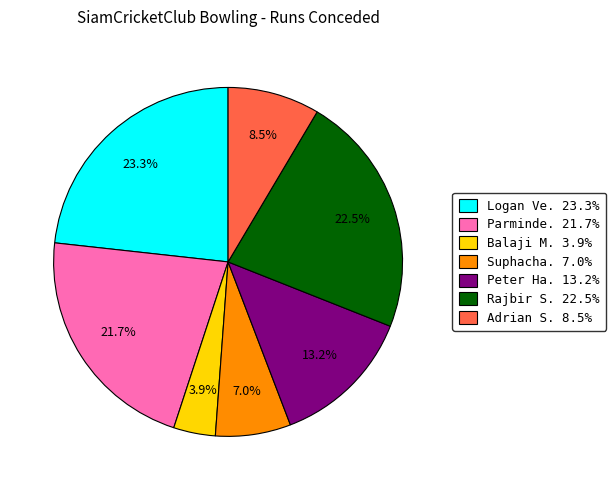

Is there a majority slice in this chart?

No